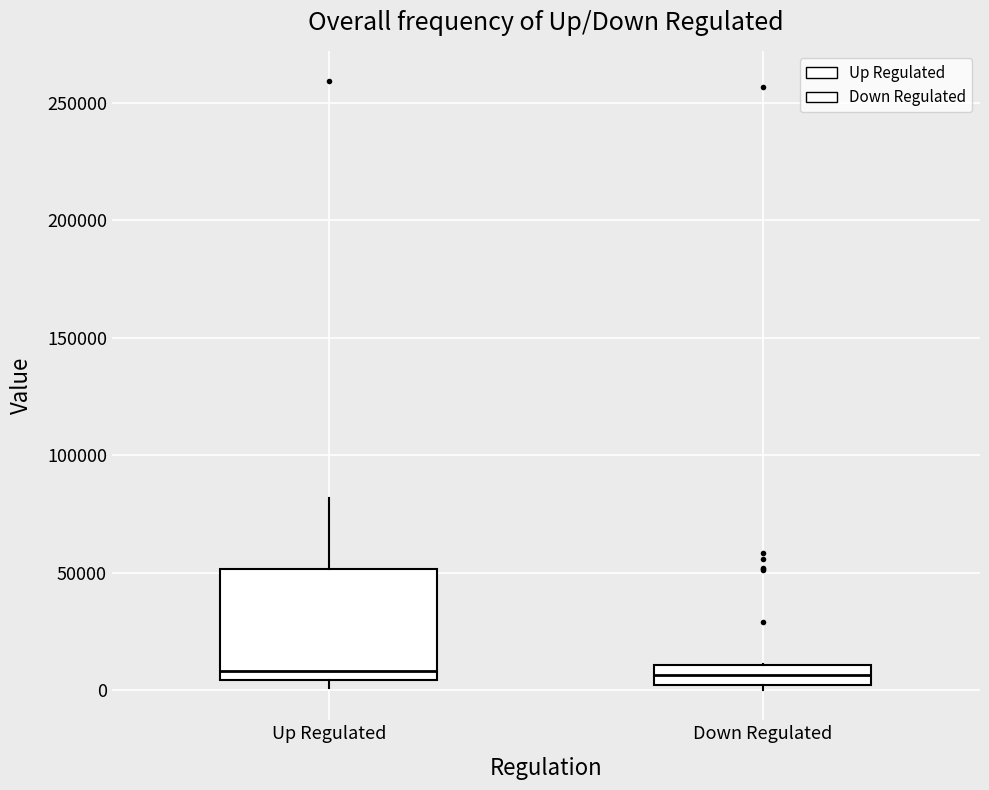

Reading left to right, read every box against the y-axis: the position of its median line, the range the box covers, and the ends of its whiskers. The values are not printed on the chart, so give them approximately, as read against the axis.

Up Regulated: median 10000, box 5000 to 50000, whiskers 0 to 80000
Down Regulated: median 5000, box 0 to 10000, whiskers 0 (just below the box's lower edge) to 10000